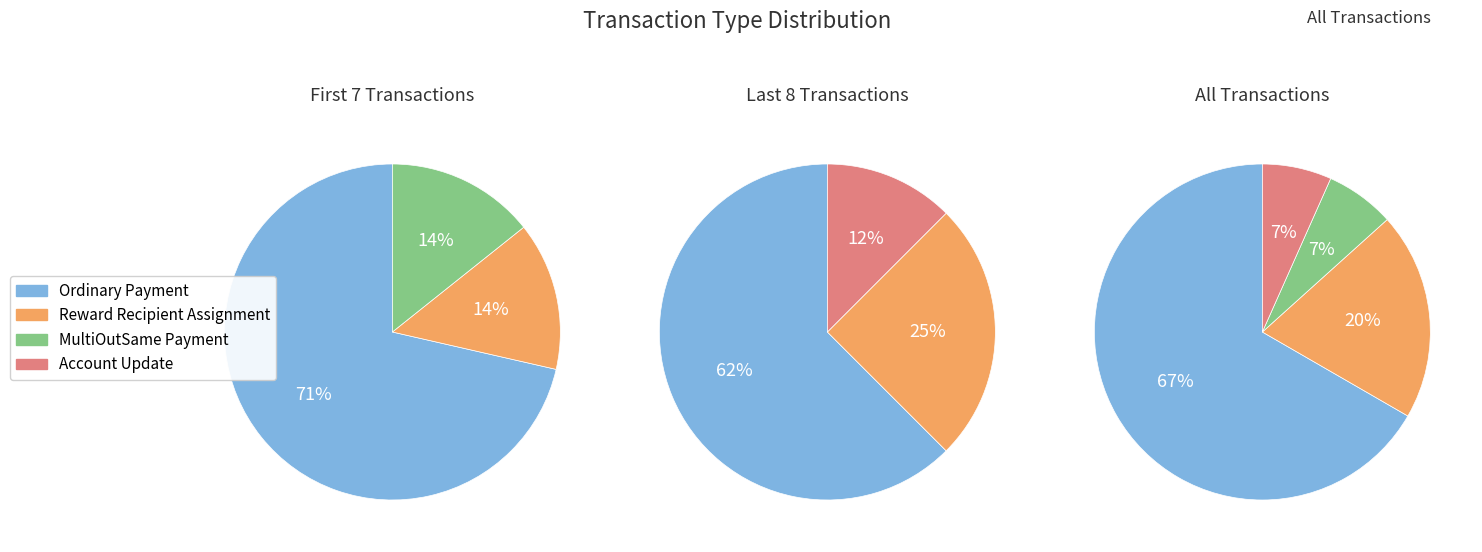

Is the sum of MultiOutSame Payment and Account Update greater than half?

No